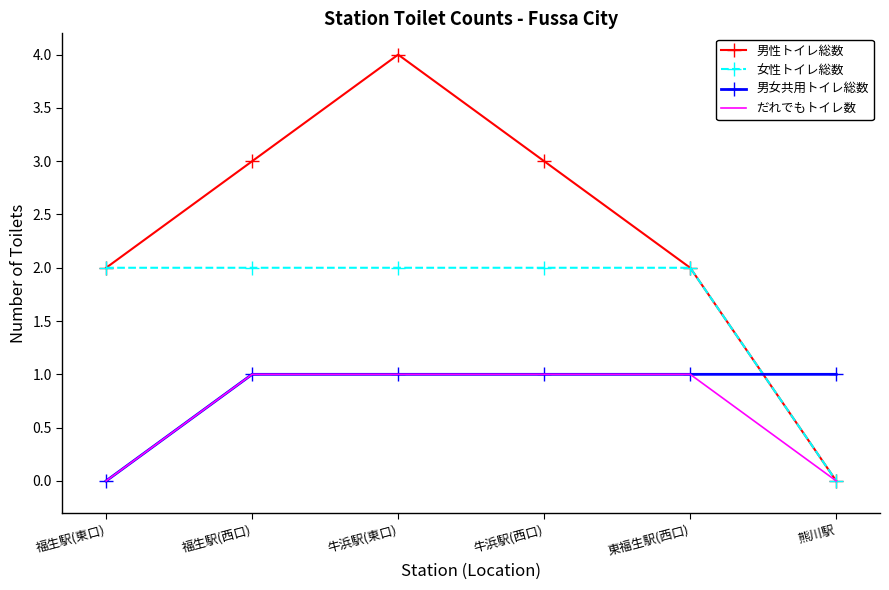

Which series has the widest spread of values?

男性トイレ総数